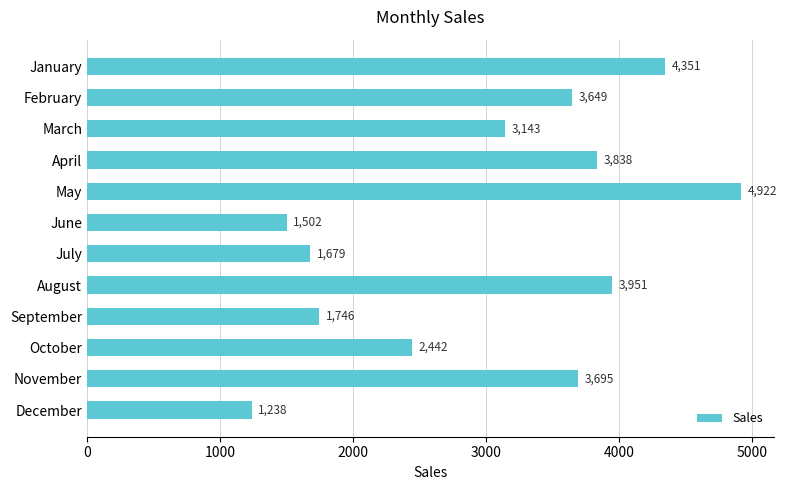

True or false: the data shows 6904 at May.

False